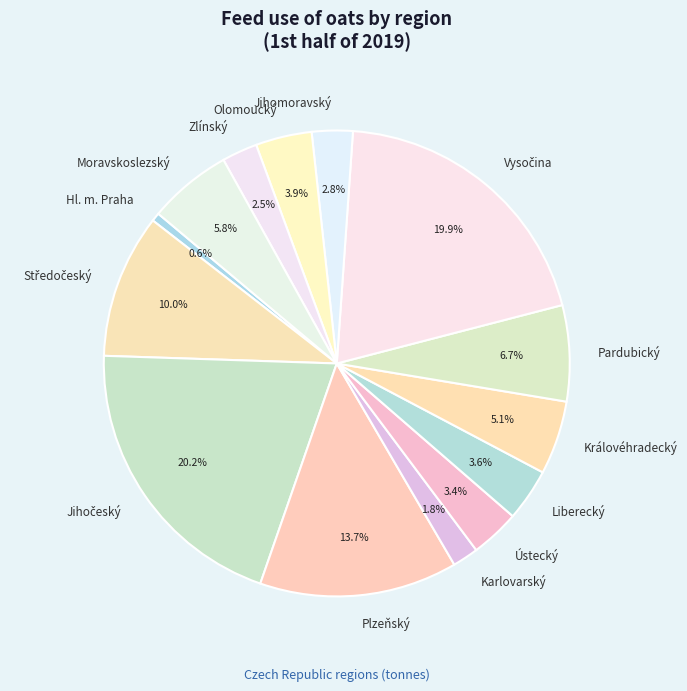

Which has a higher value, Královéhradecký or Hl. m. Praha?

Královéhradecký